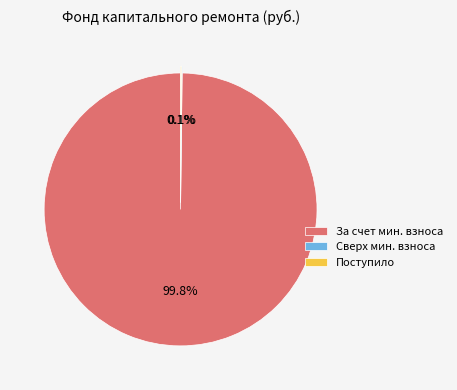

Does any single category account for the majority?

Yes